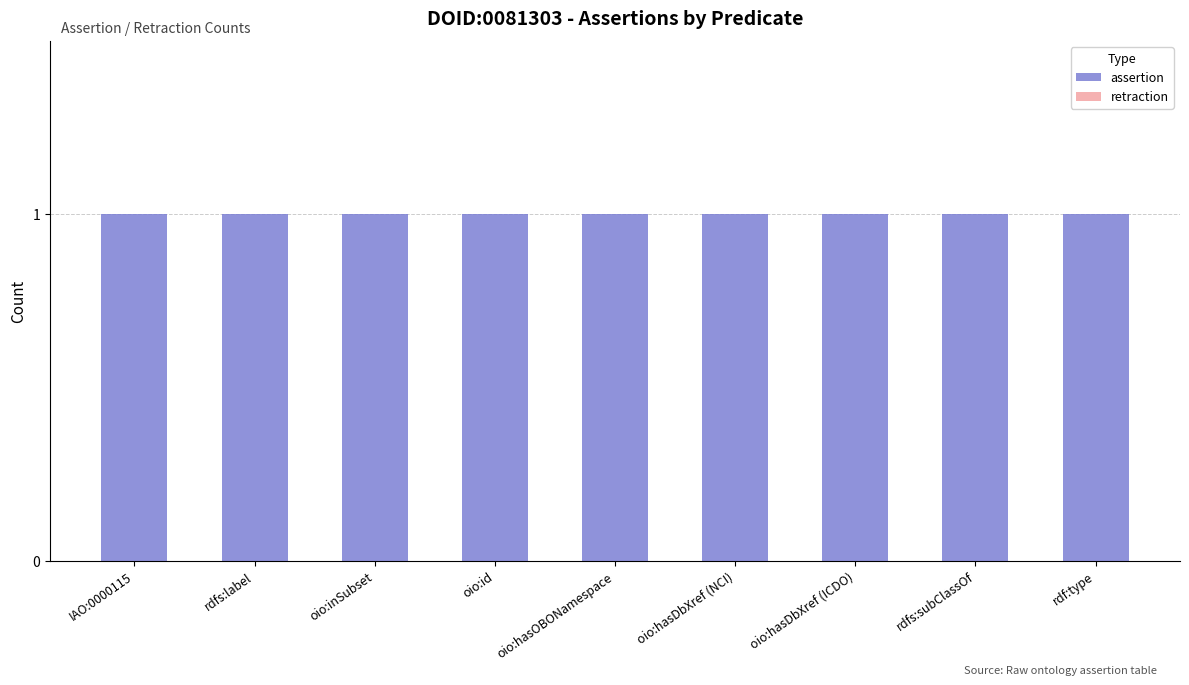

Which label corresponds to the largest value in the chart?

IAO:0000115